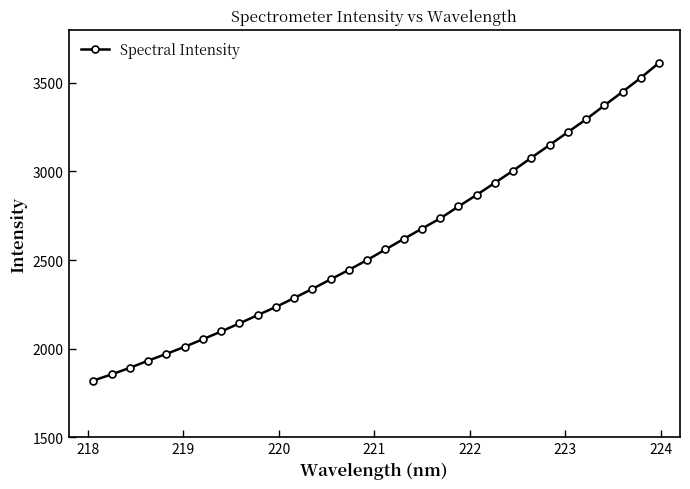

What is the difference between the second highest and second lowest values?

1674.1